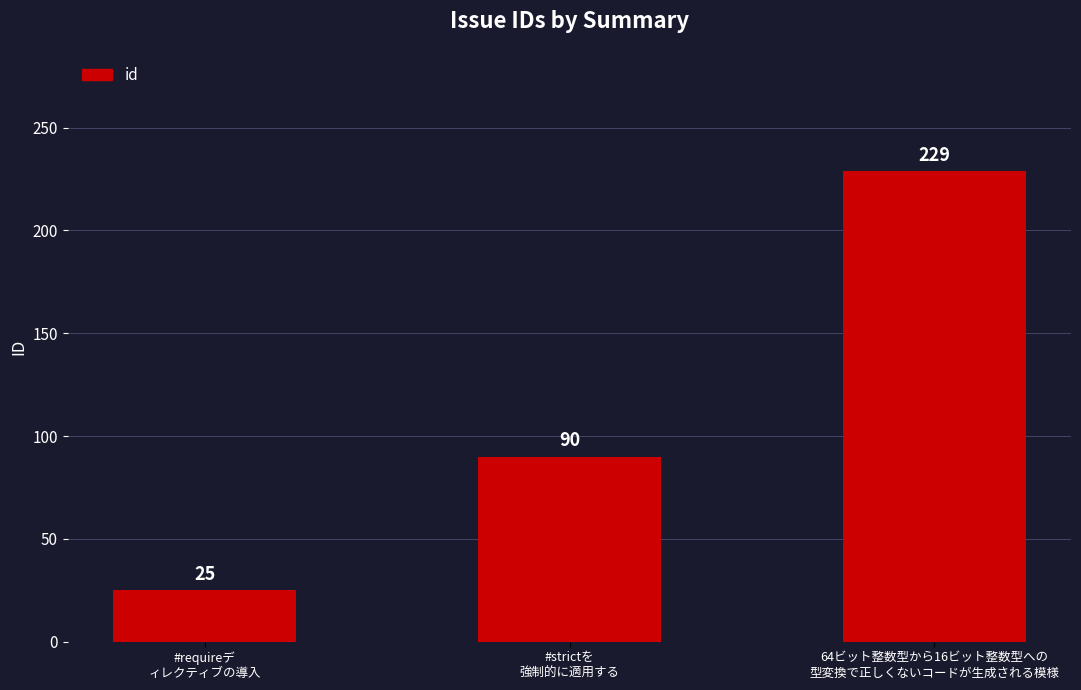

Does the chart contain any negative values?

No